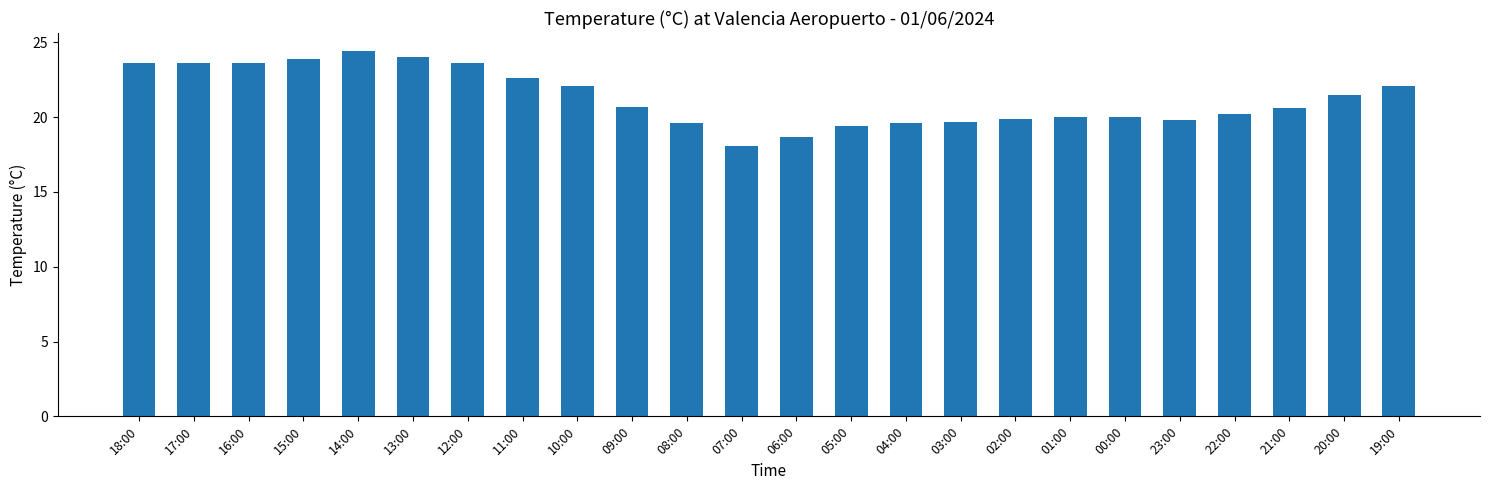

At which category does the chart reach its minimum across all series?

07:00